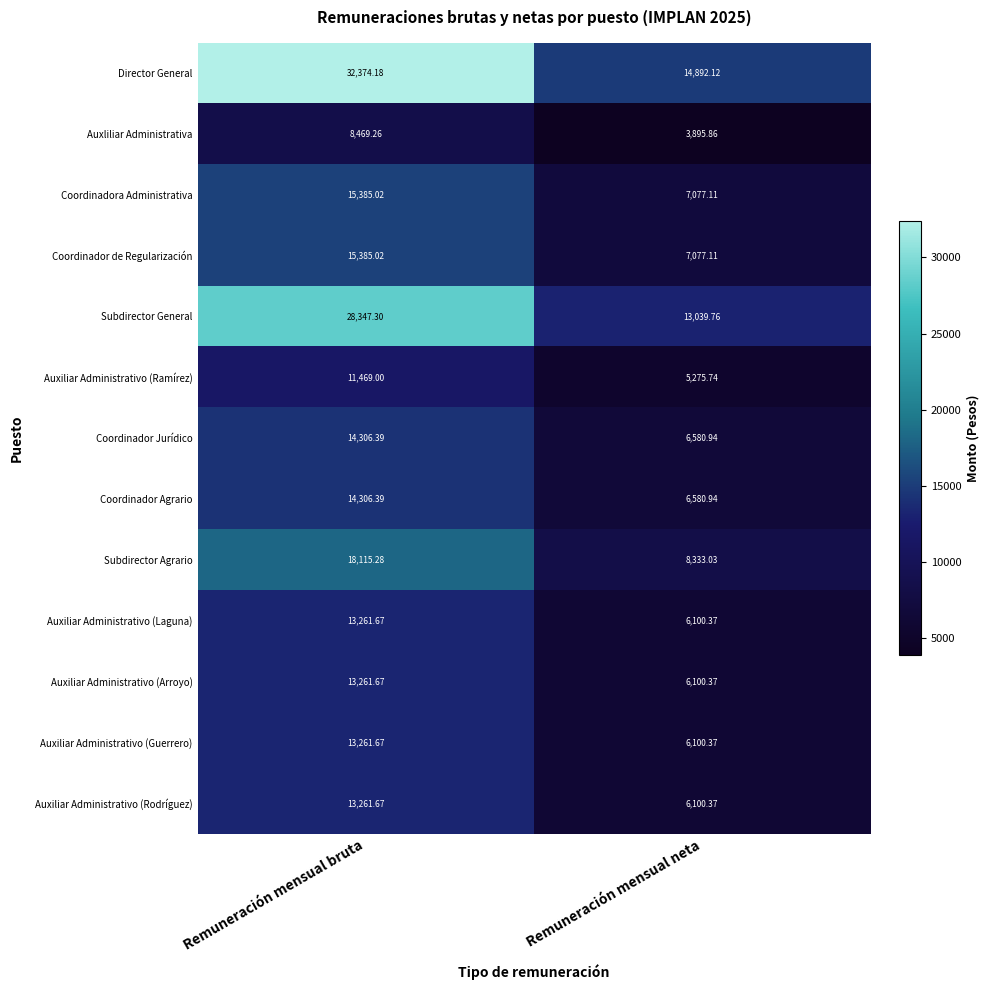

How many categories are shown in the chart?

2